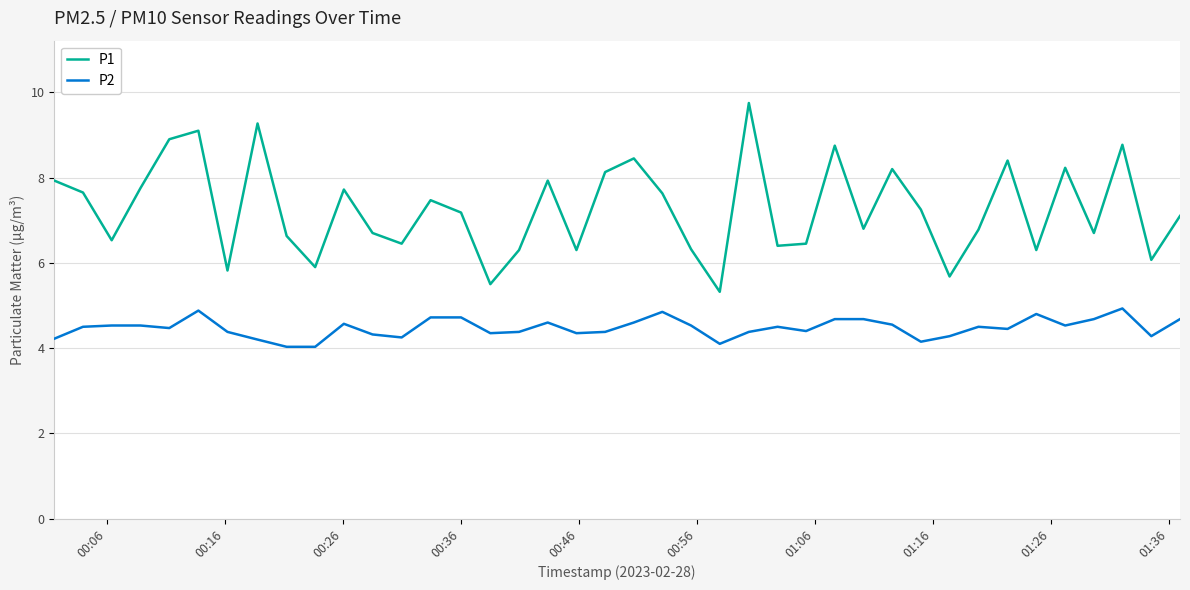

What is the maximum value for P1?

9.8